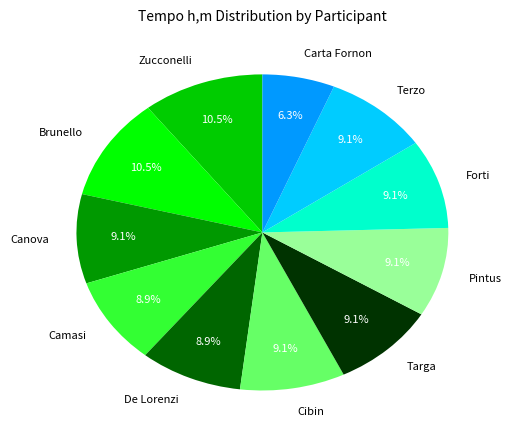

Which category has the smallest portion of the pie?

Carta Fornon